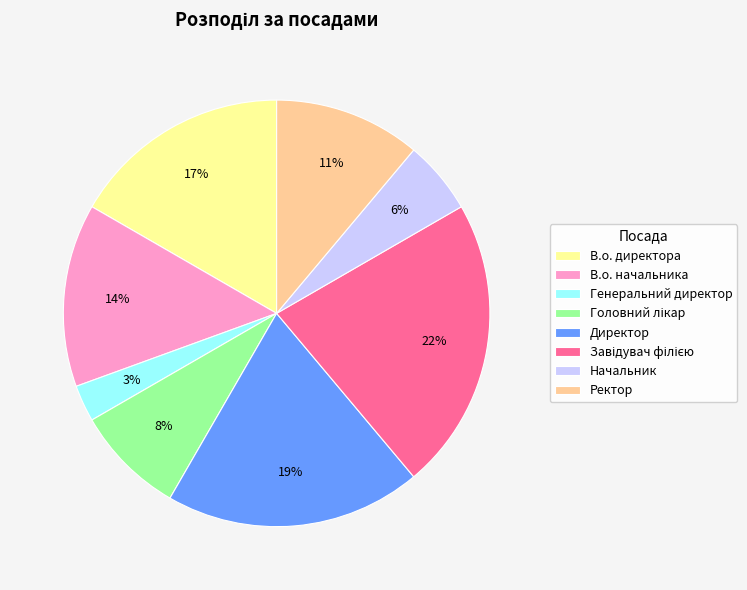

Do Директор and В.о. директора together represent more than half of the pie?

No